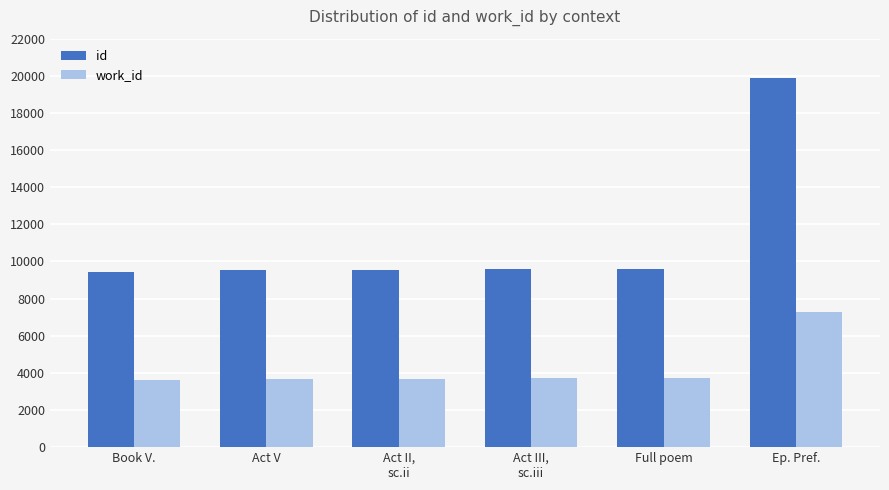

Which series has the largest range (max minus min)?

id